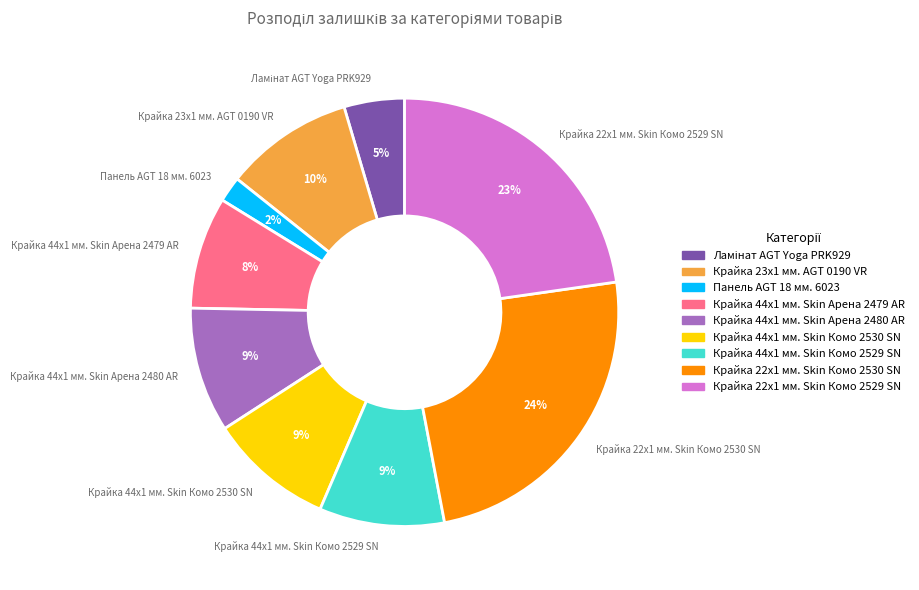

Does Крайка 22x1 мм. Skin Комо 2529 SN account for over 50% of the chart?

No